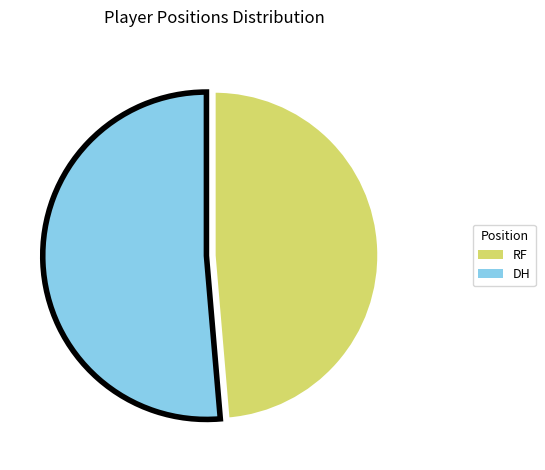

Do RF and DH together represent more than half of the pie?

Yes